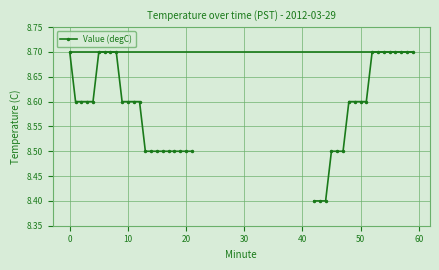

Is it true that the value at 0 is 4.8?

False